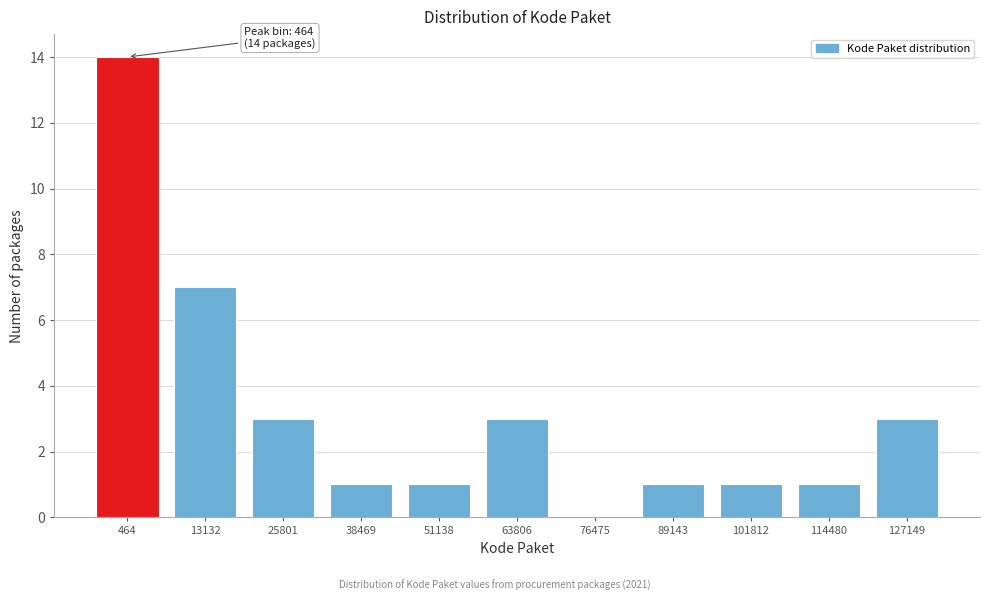

Reading right to left, extract all data points from this chart.

127149=3	114480=1	101812=1	89143=1	76475=0	63806=3	51138=1	38469=1	25801=3	13132=7	464=14